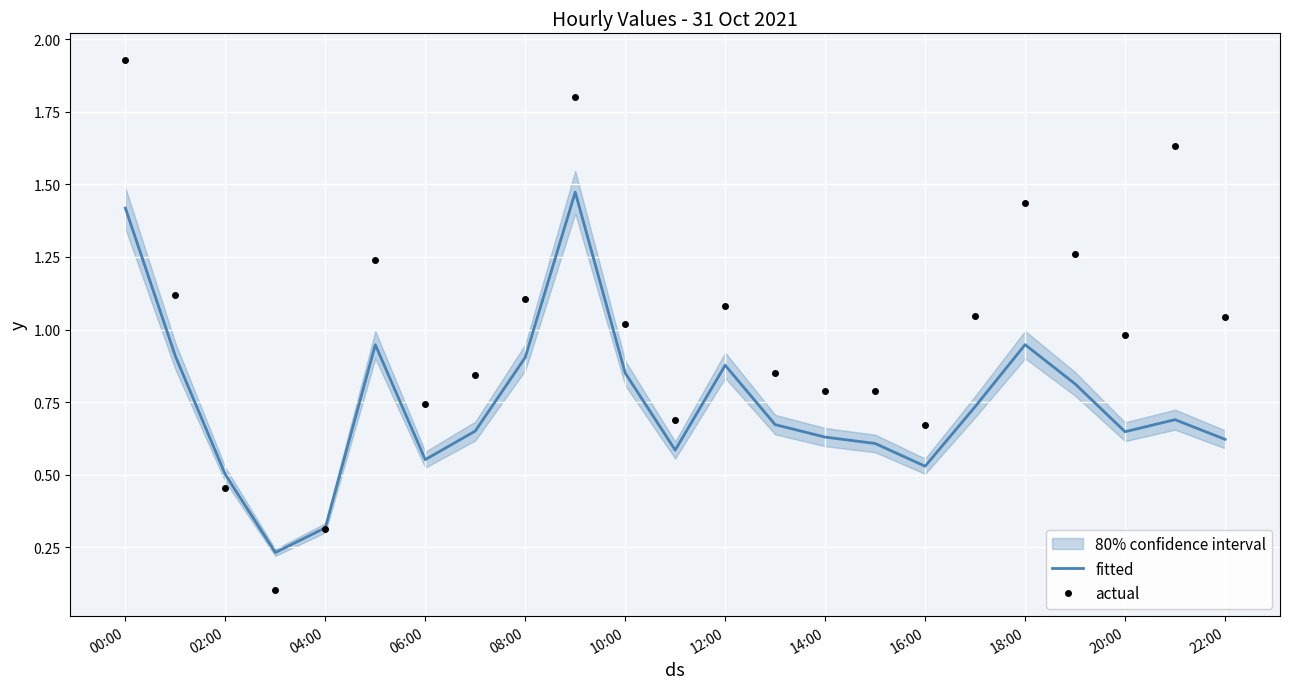

Is the value of fitted at 02:00 greater than the value of actual at 04:00?

Yes